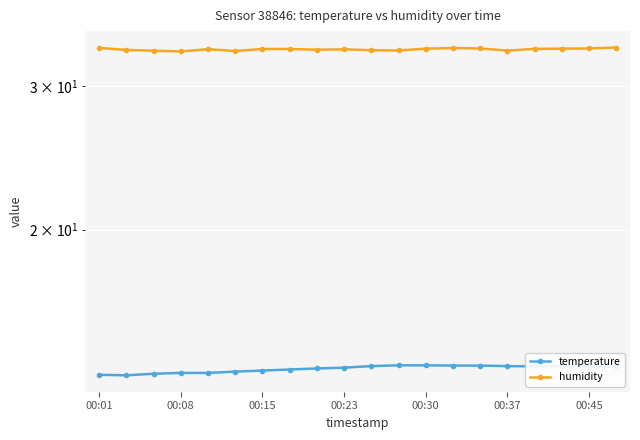

True or false: temperature and humidity intersect in this chart.

False